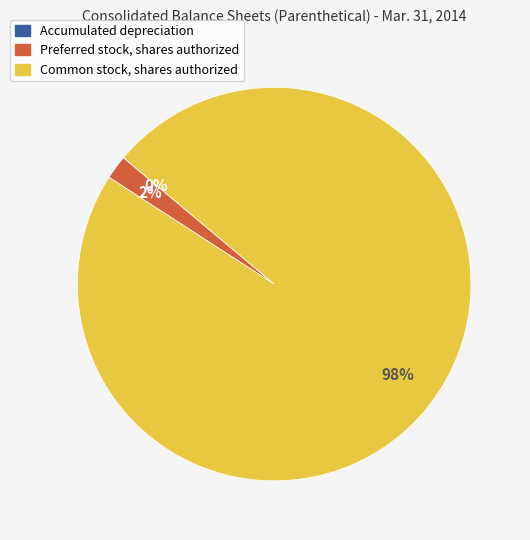

True or false: Common stock, shares authorized accounts for 98% of the total.

True